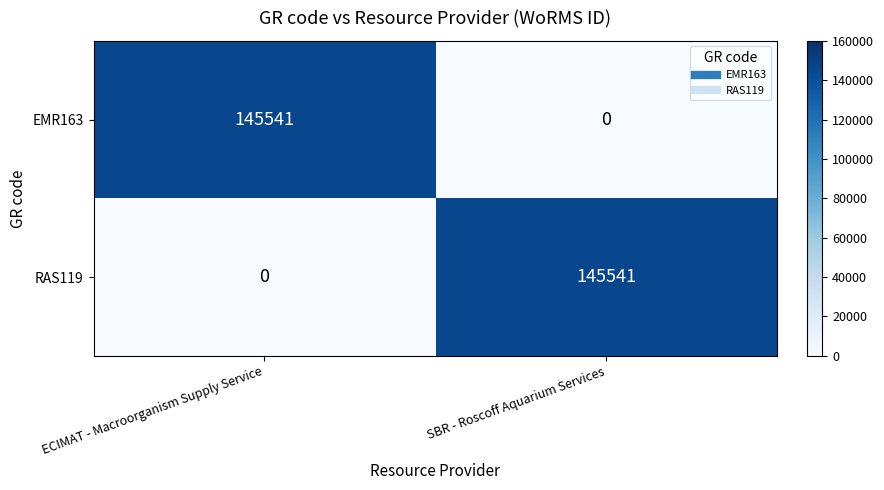

Where is RAS119 nearest to the value 72770?

ECIMAT - Macroorganism Supply Service